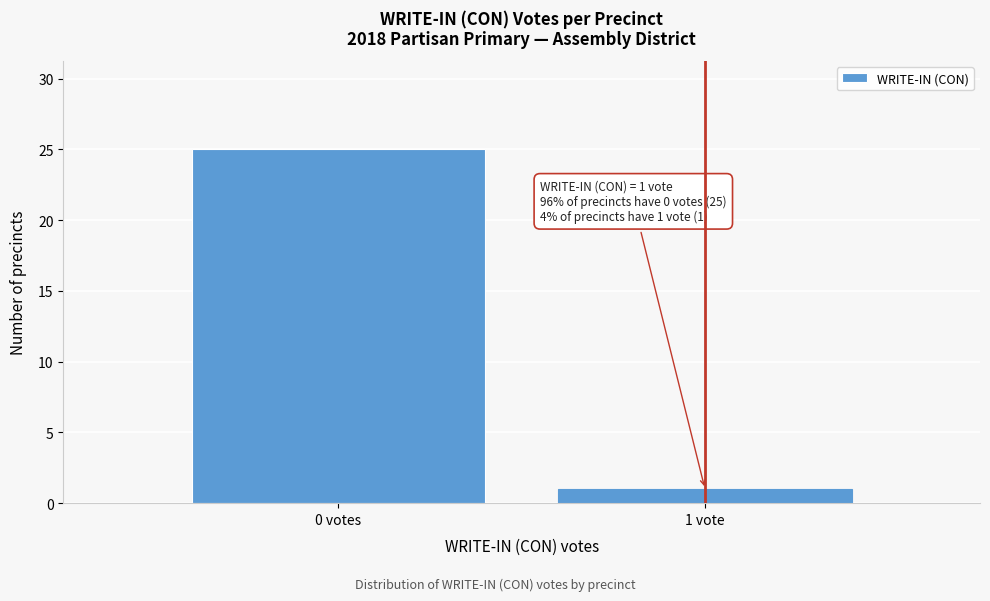

Reading right to left, extract all data points from this chart.

1 vote=1	0 votes=25